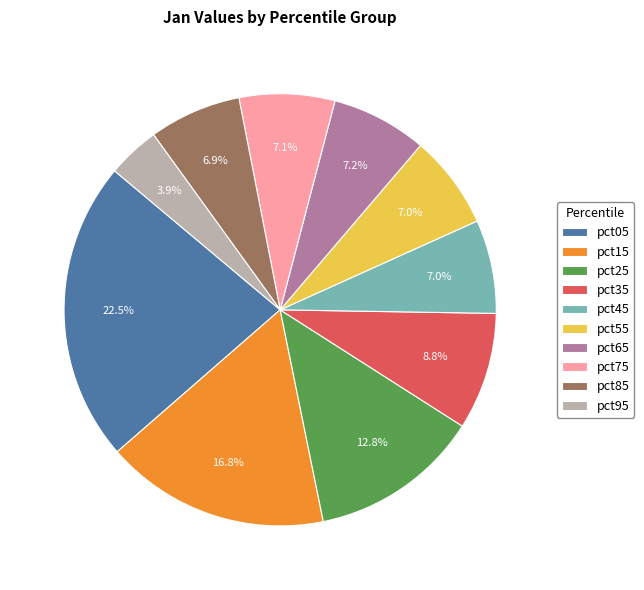

True or false: pct75 accounts for 7% of the total.

True